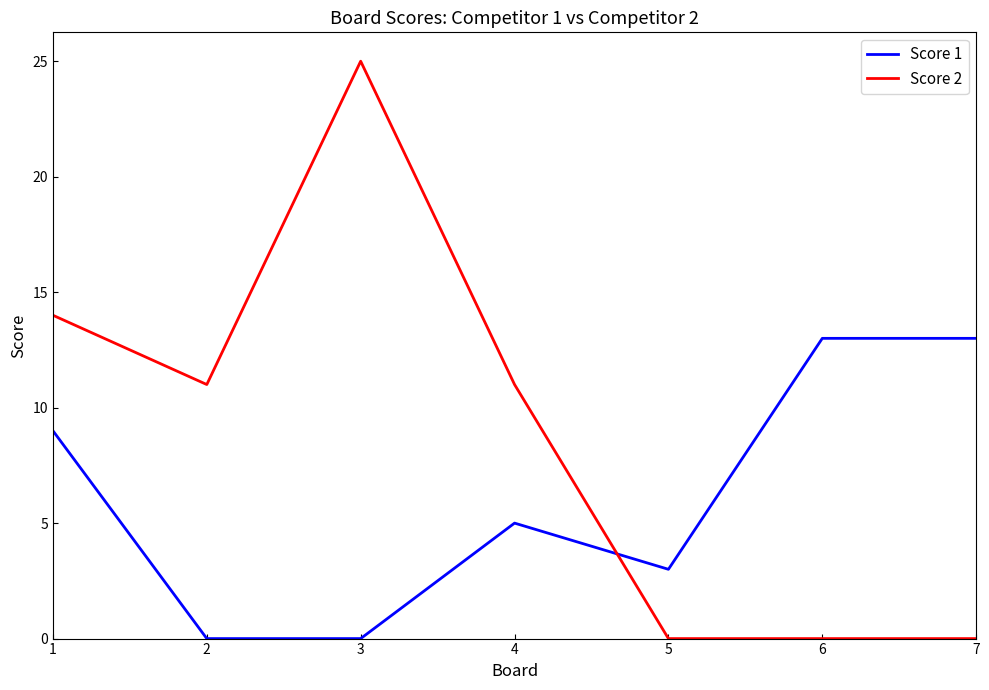

Where is Score 1 nearest to the value 6?

4